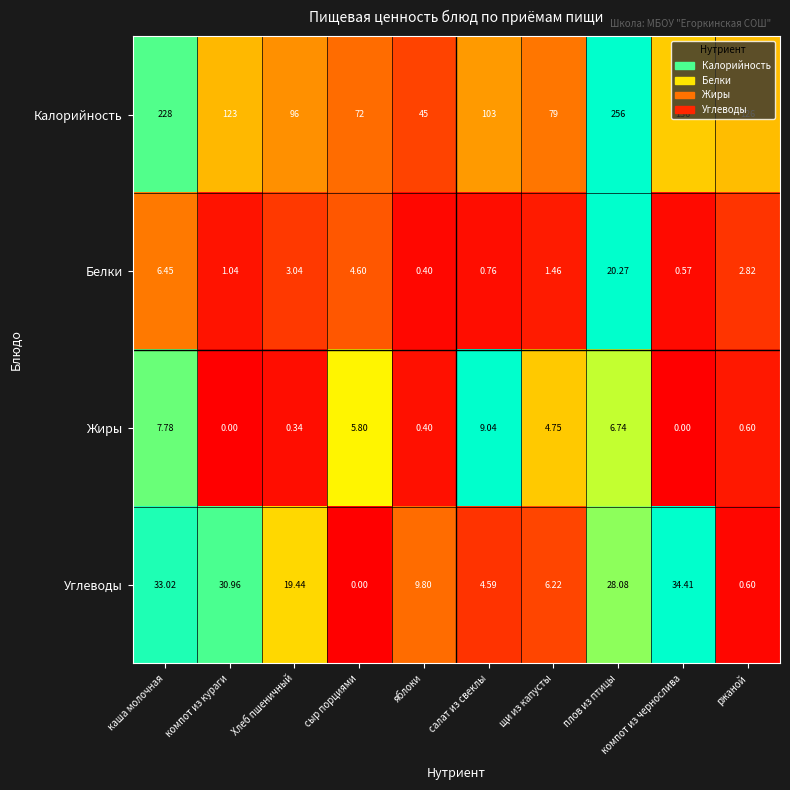

At which category is the sum across all series the highest?

плов из птицы